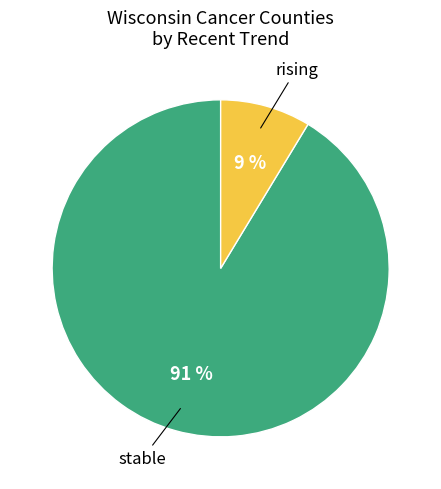

Is there a majority slice in this chart?

Yes